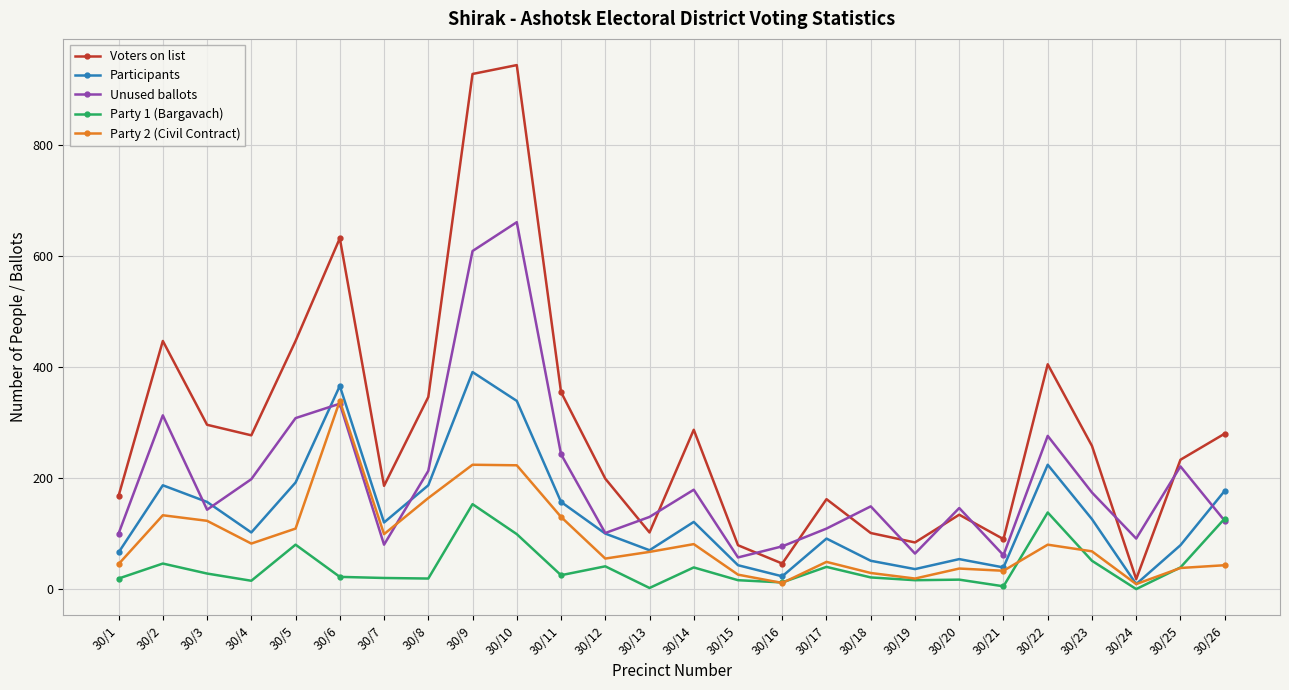

How many data points in Party 2 (Civil Contract) are less than 68?

13